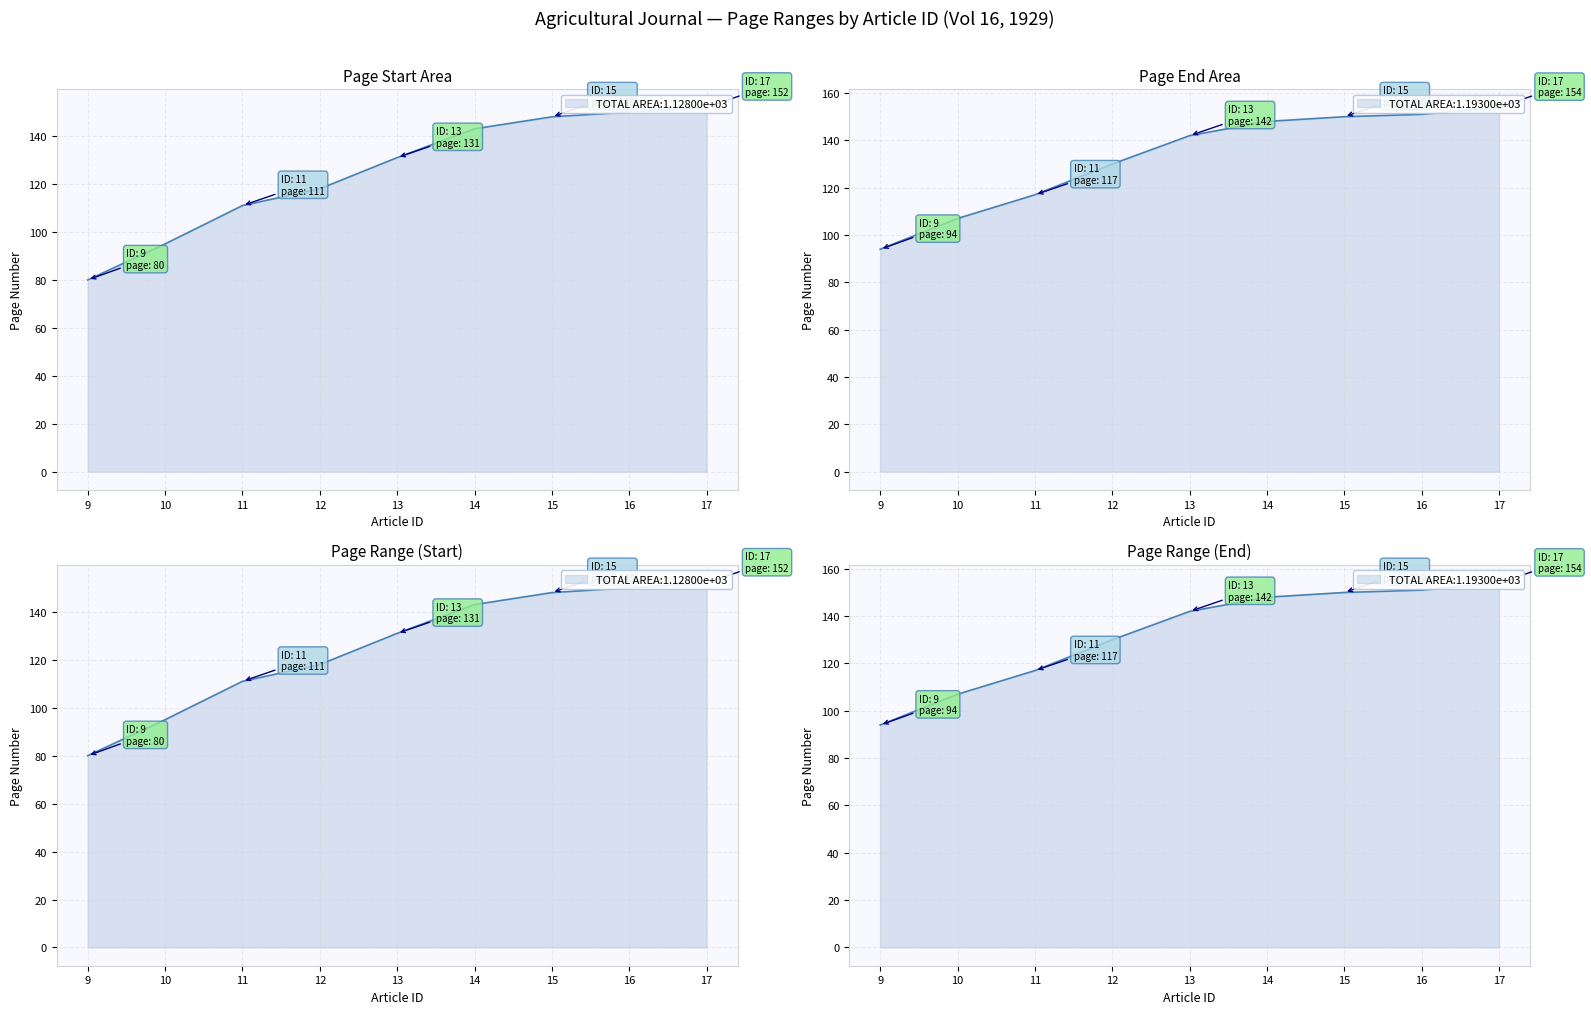

Does the chart display data point markers on the line(s)?

No